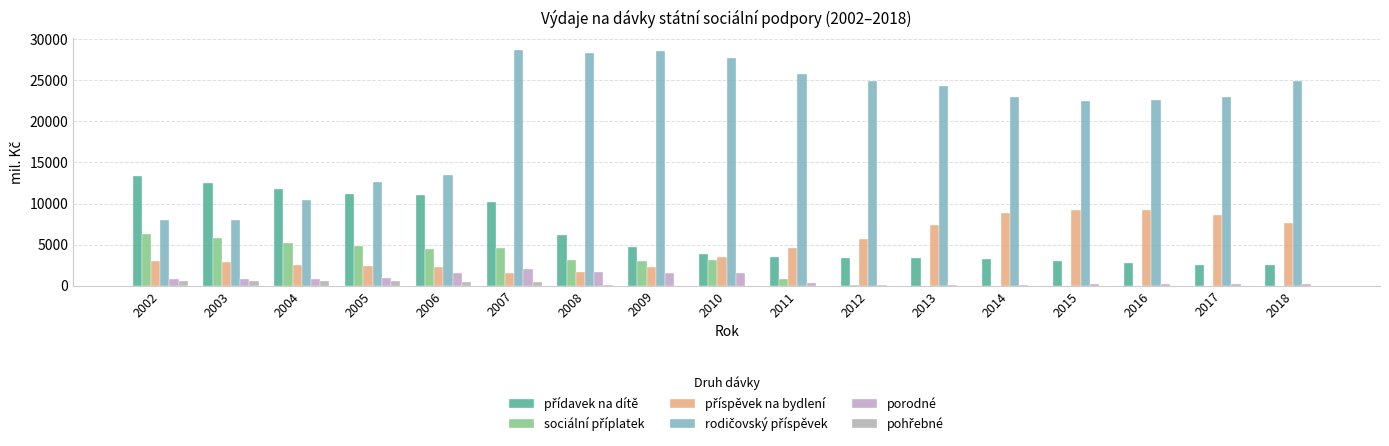

What is the sum of all sociální příplatek values?

41229.0